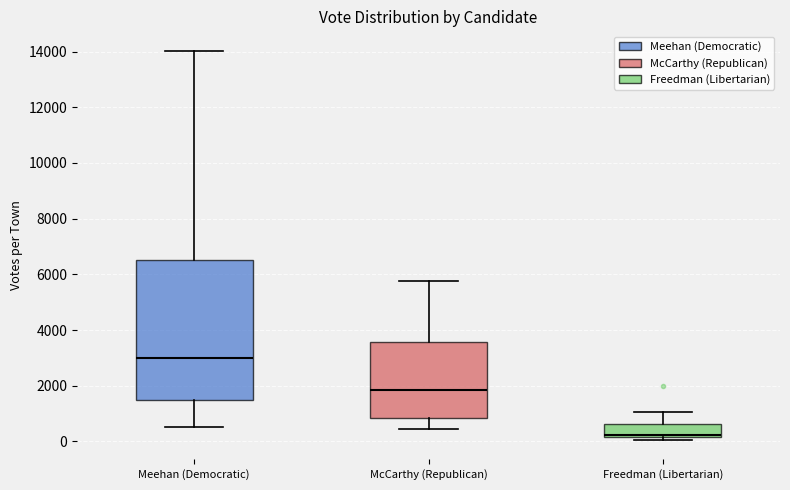

Where does the lower whisker of the box for Meehan (Democratic) end on the y-axis? The values are not printed on the chart, so give them approximately, as read against the axis.

600